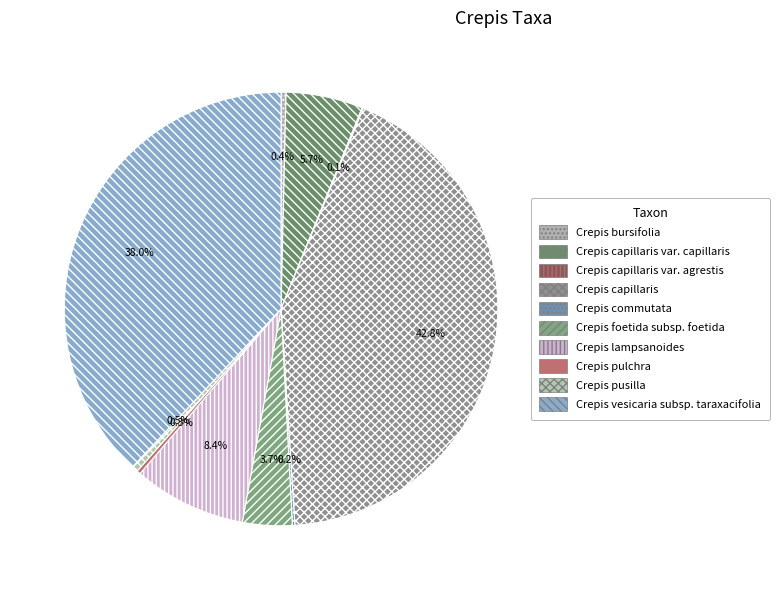

What is the change in value from Crepis foetida subsp. foetida to Crepis pusilla?

-35